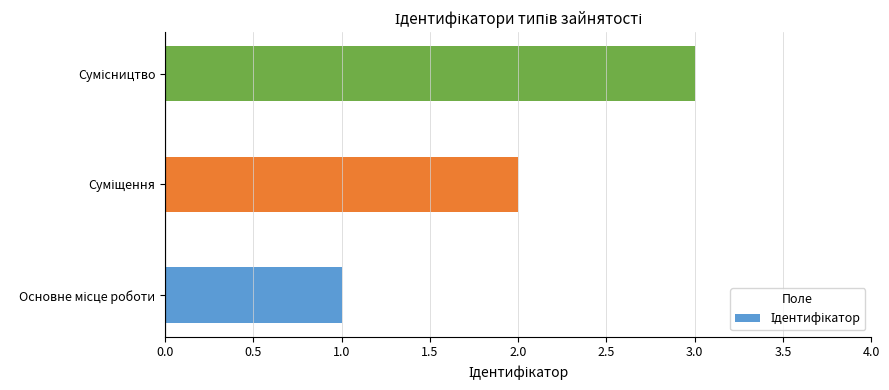

What is the greatest value displayed?

3